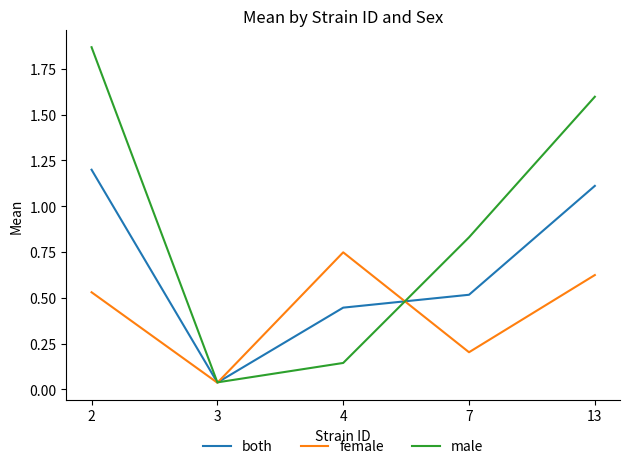

True or false: male has more than 1 points higher than both neighbors.

False